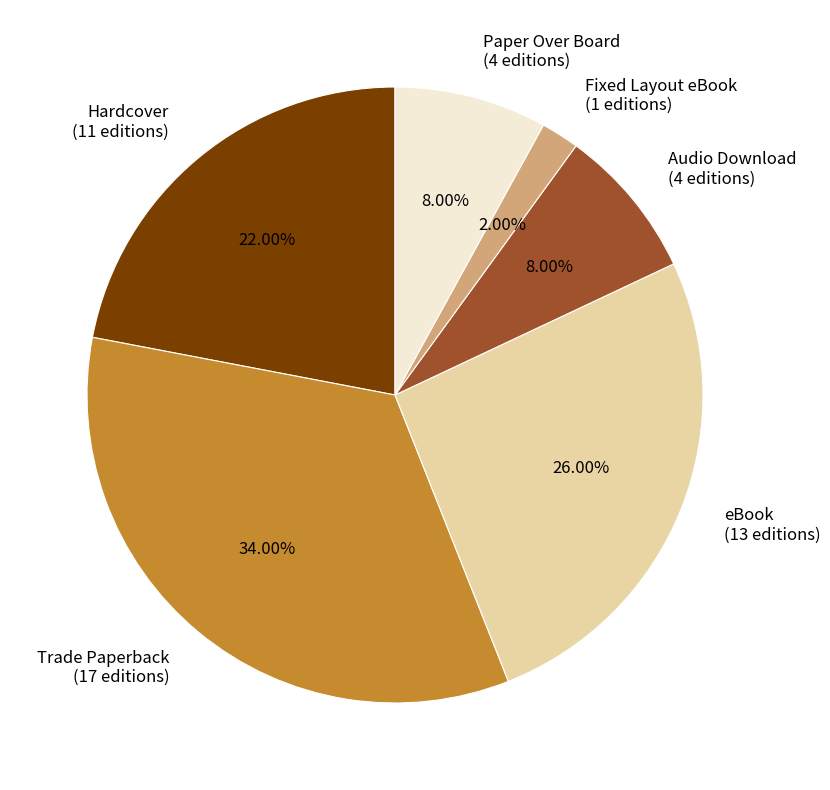

The Paper Over Board slice represents 8% of the pie. True or false?

True